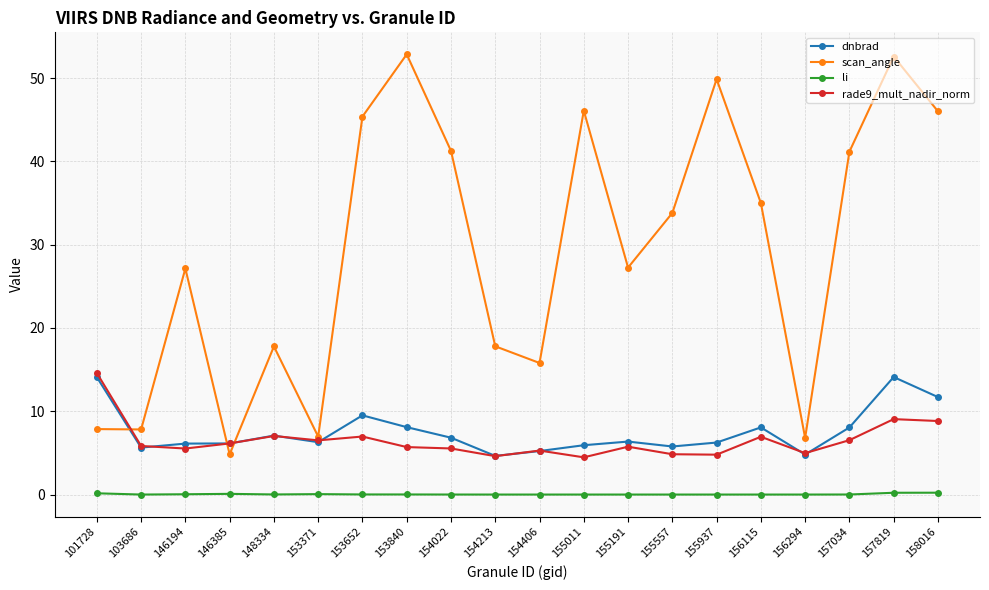

Which series has the largest total across all categories?

scan_angle